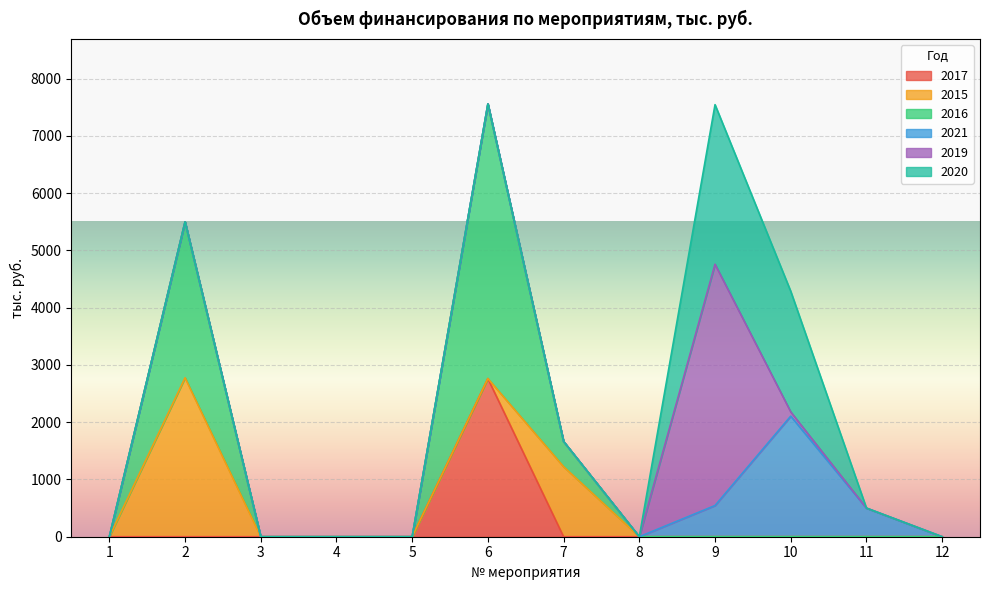

Reading left to right, what are all the values shown in this chart?

2017: 1=0.0	2=0.0	3=0.0	4=0.0	5=0.0	6=2762.1	7=0.0	8=0.0	9=0.0	10=0.0	11=0.0	12=0.0
2015: 1=0.0	2=2775.8	3=0.0	4=0.0	5=0.0	6=0.0	7=1223.0	8=0.0	9=0.0	10=0.0	11=0.0	12=0.0
2016: 1=0.0	2=2724.4	3=0.0	4=0.0	5=0.0	6=4796.3	7=440.7	8=0.0	9=0.0	10=0.0	11=0.0	12=0.0
2021: 1=0.0	2=0.0	3=0.0	4=0.0	5=0.0	6=0.0	7=0.0	8=0.0	9=544.9	10=2106.3	11=500.0	12=0.0
2019: 1=0.0	2=0.0	3=0.0	4=0.0	5=0.0	6=0.0	7=0.0	8=0.0	9=4214.4	10=74.5	11=0.0	12=0.0
2020: 1=0.0	2=0.0	3=0.0	4=0.0	5=0.0	6=0.0	7=0.0	8=0.0	9=2786.9	10=2106.3	11=0.0	12=0.0